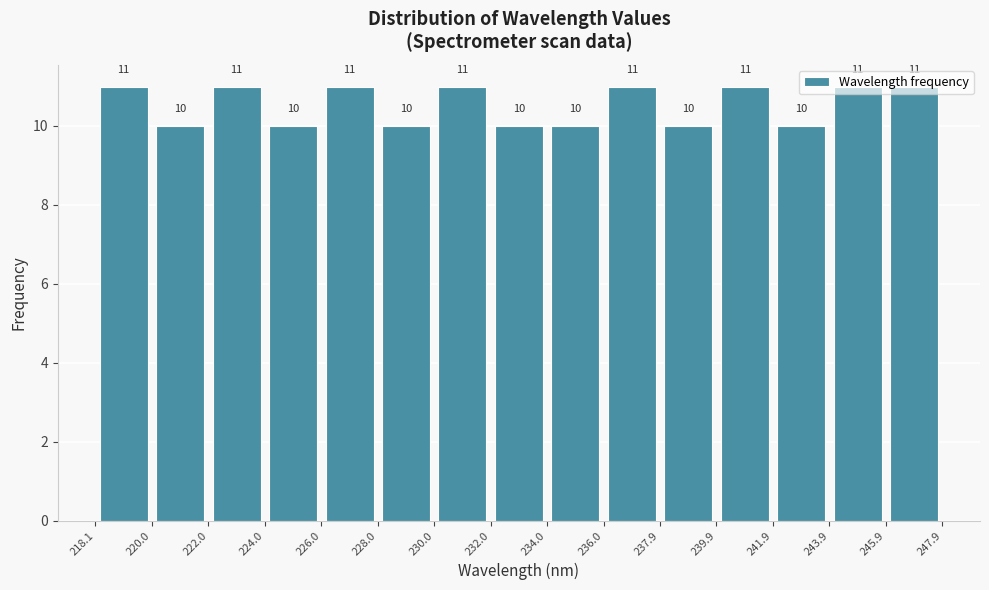

How tall is the bar that spans 232.0 to 234.0 on the x-axis?

10